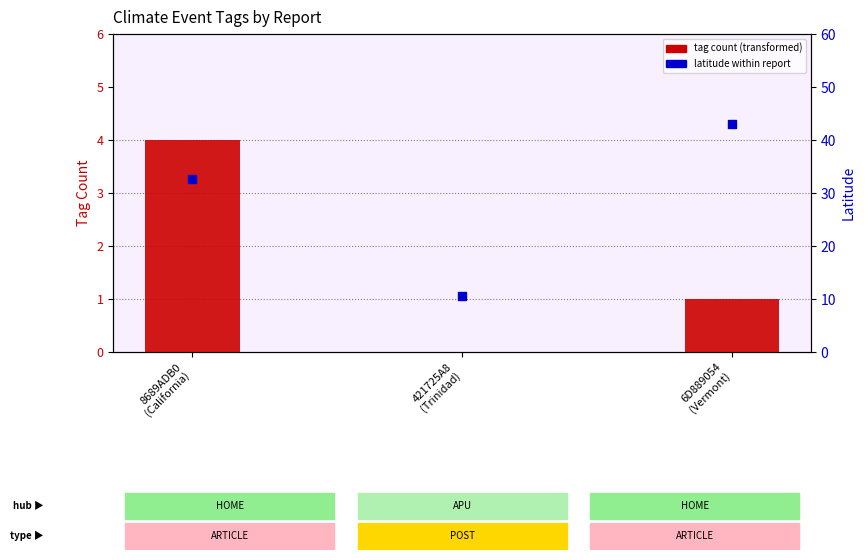

At which category is the sum across all series the highest?

6D889054
(Vermont)